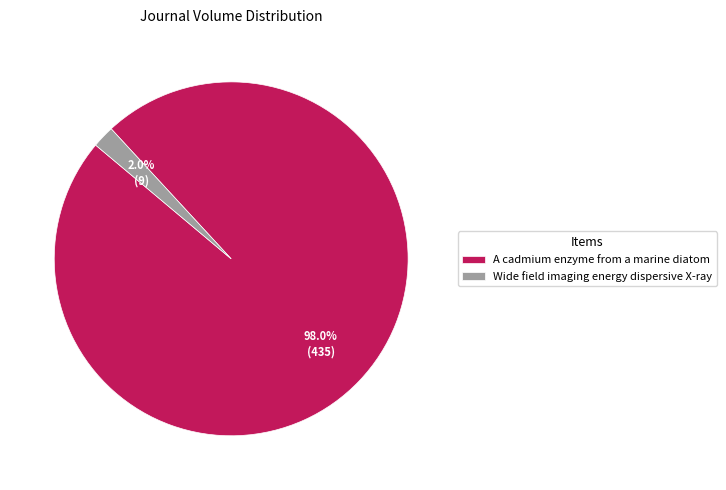

To the nearest percent, what portion does Wide field imaging energy dispersive X-ray represent?

2%